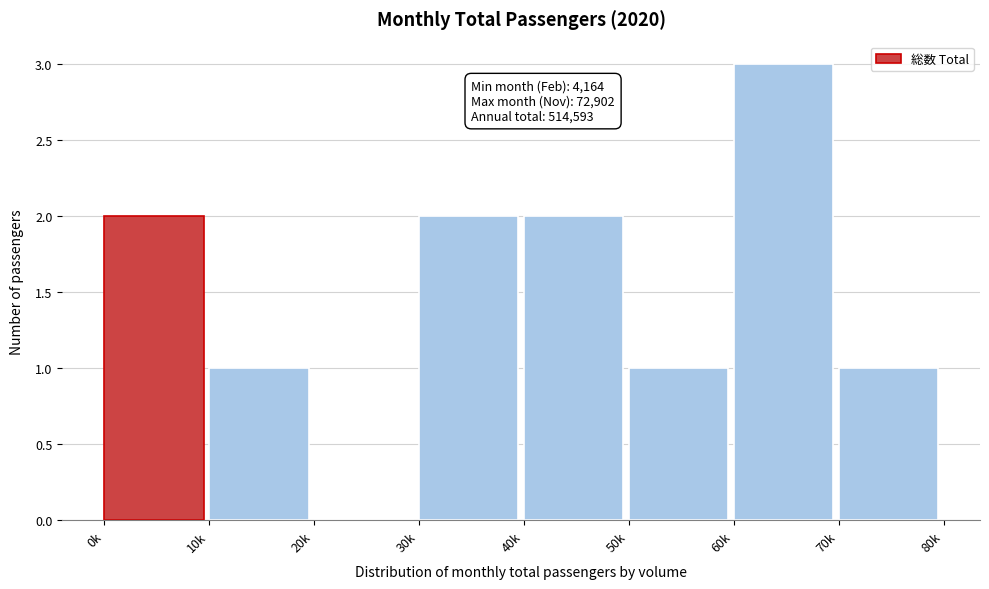

Reading left to right, what are all the values shown in this chart?

0k=2	10k=1	20k=0	30k=2	40k=2	50k=1	60k=3	70k=1